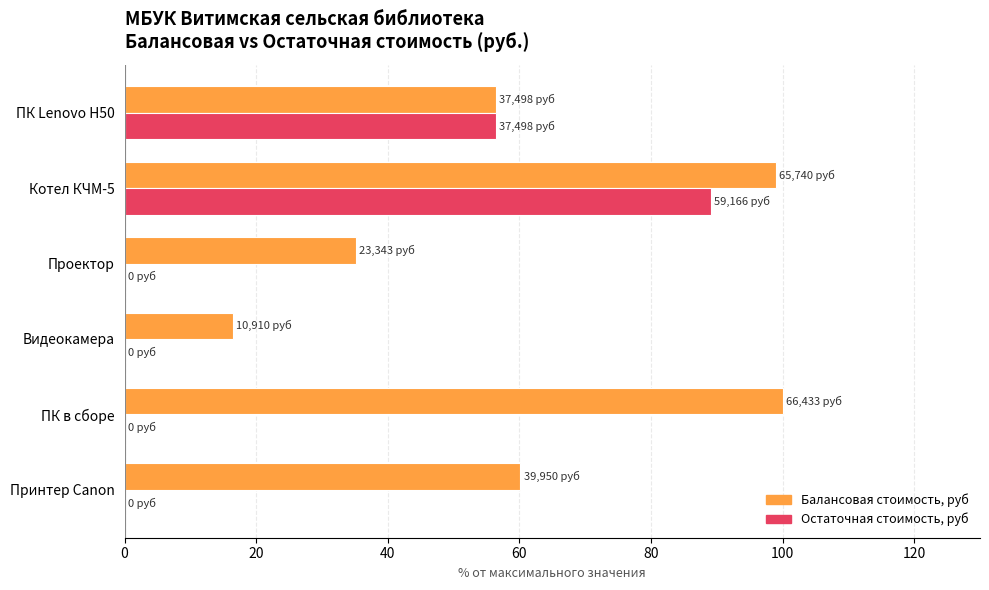

Is it true that Остаточная стоимость, руб equals -32.5 at ПК в сборе?

False